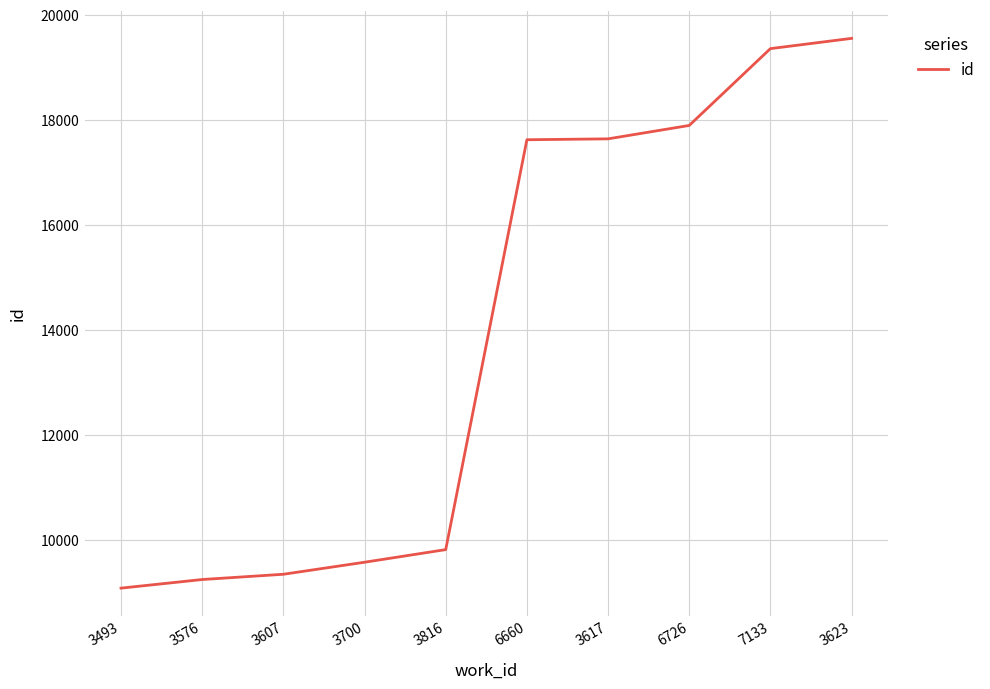

What is the smallest value displayed?

9092